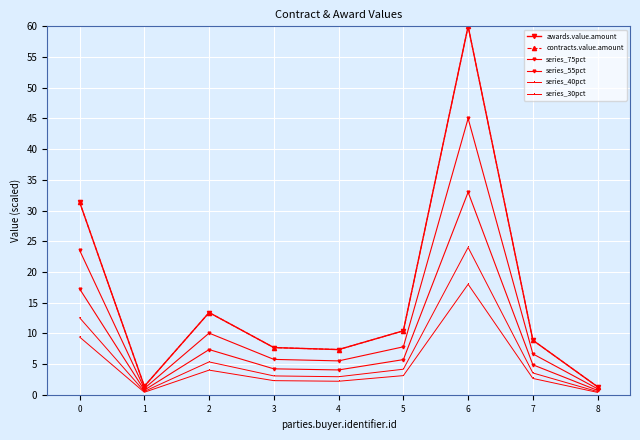

Does the chart have visible grid lines?

Yes